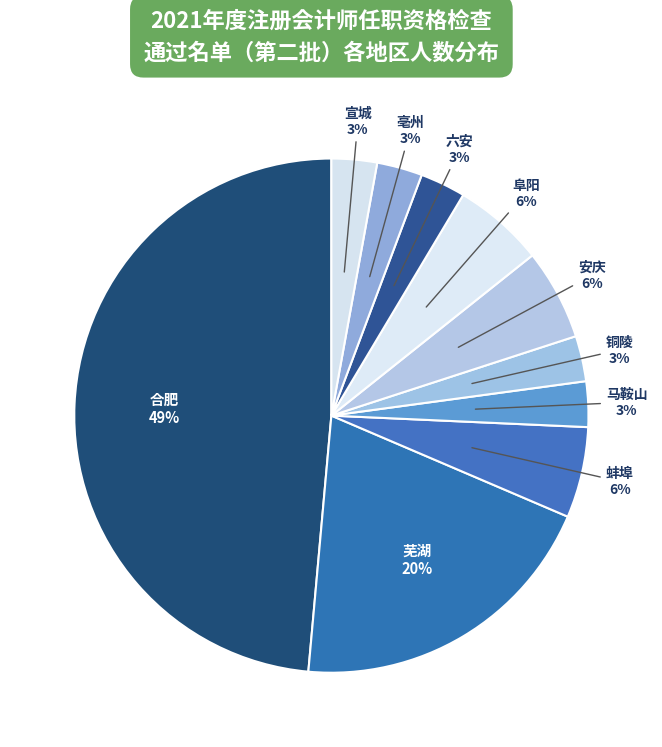

What is the largest slice in the pie chart?

合肥